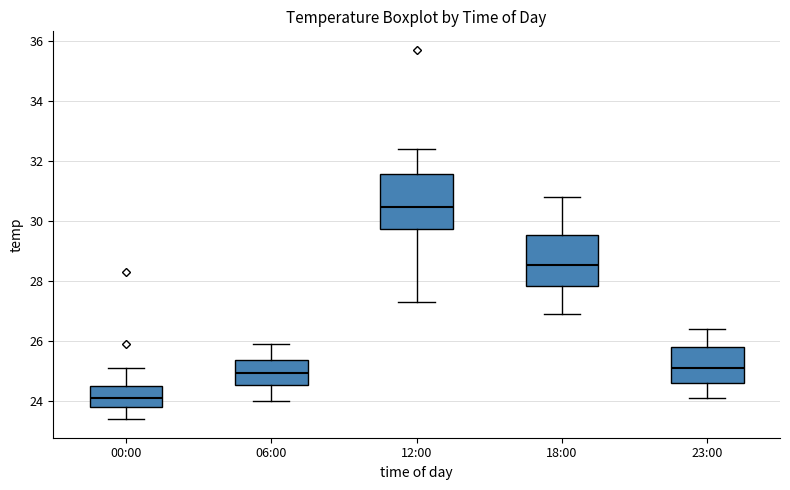

Reading left to right, read every box against the y-axis: the position of its median line, the range the box covers, and the ends of its whiskers. The values are not printed on the chart, so give them approximately, as read against the axis.

00:00: median 24.2, box 23.8 to 24.6, whiskers 23.4 to 25.2
06:00: median 25.0, box 24.6 to 25.4, whiskers 24.0 to 26.0
12:00: median 30.4, box 29.8 to 31.6, whiskers 27.4 to 32.4
18:00: median 28.6, box 27.8 to 29.6, whiskers 27.0 to 30.8
23:00: median 25.2, box 24.6 to 25.8, whiskers 24.2 to 26.4